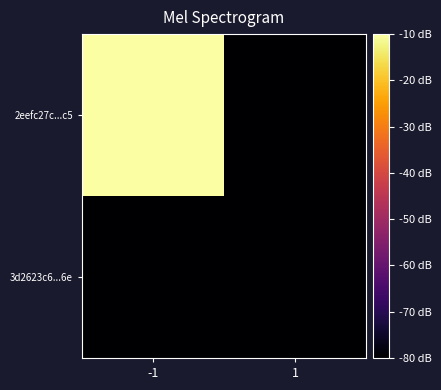

How many data points does each series have?

2